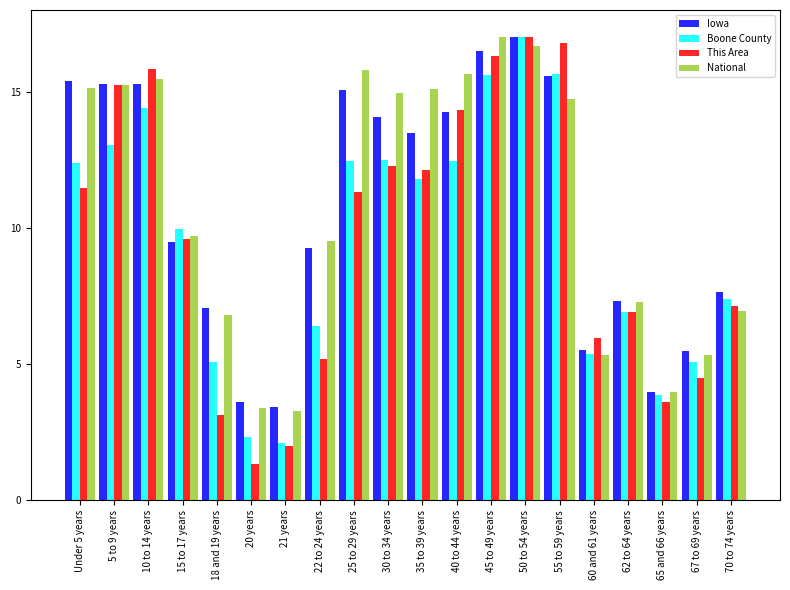

The Boone County series shows 5.1 at 67 to 69 years. True or false?

True